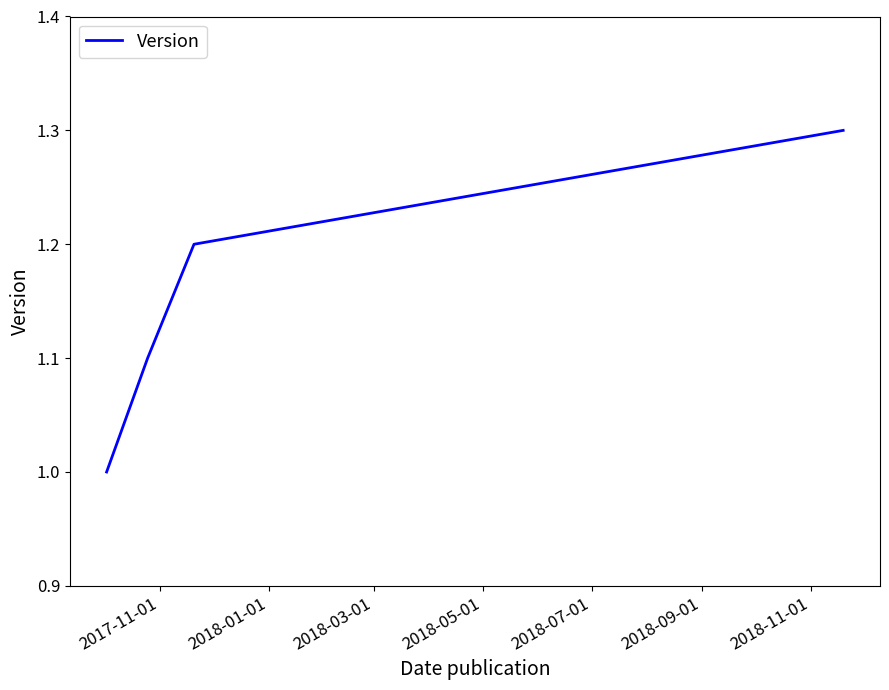

What is the greatest value displayed?

1.3